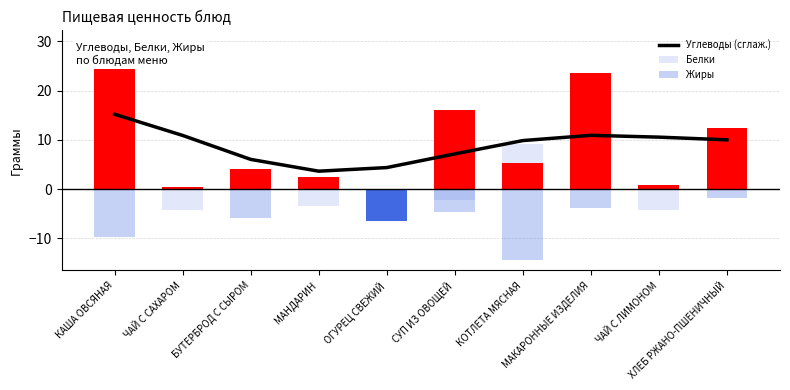

How many data points in Белки are less than 0?

6